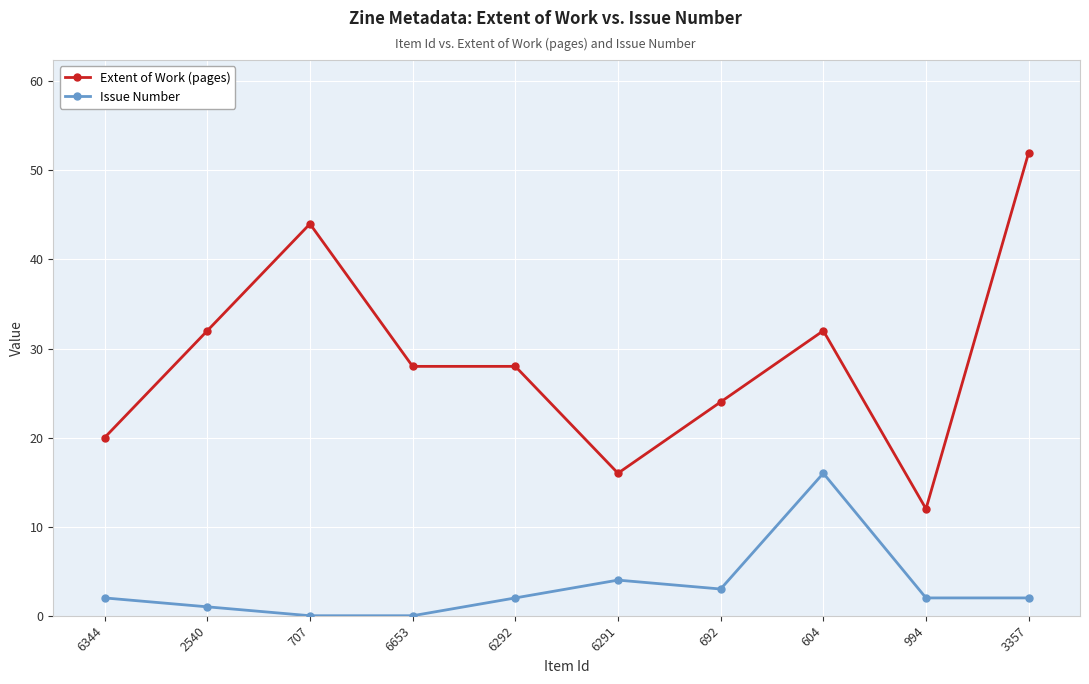

What are all the series names shown in the legend?

Extent of Work (pages), Issue Number